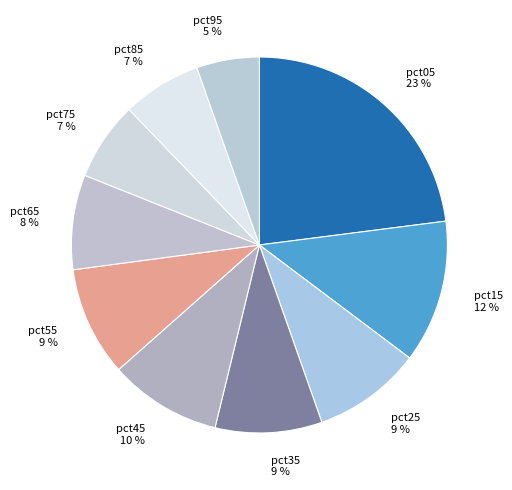

Is there a majority slice in this chart?

No